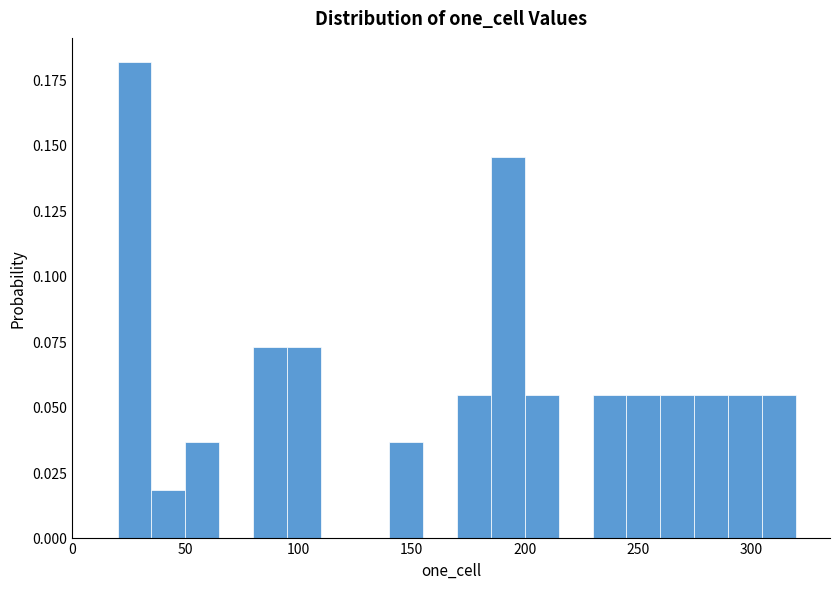

Read against the x-axis, roughly where is the centre of the tallest bar?

30